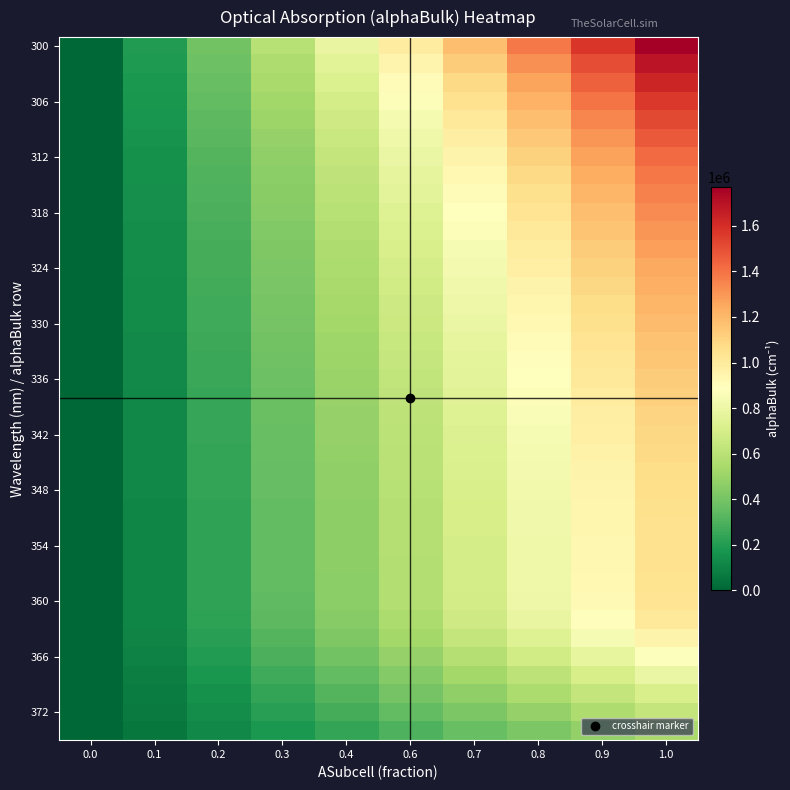

What is the total value across all series at 0.7?

29564768.7